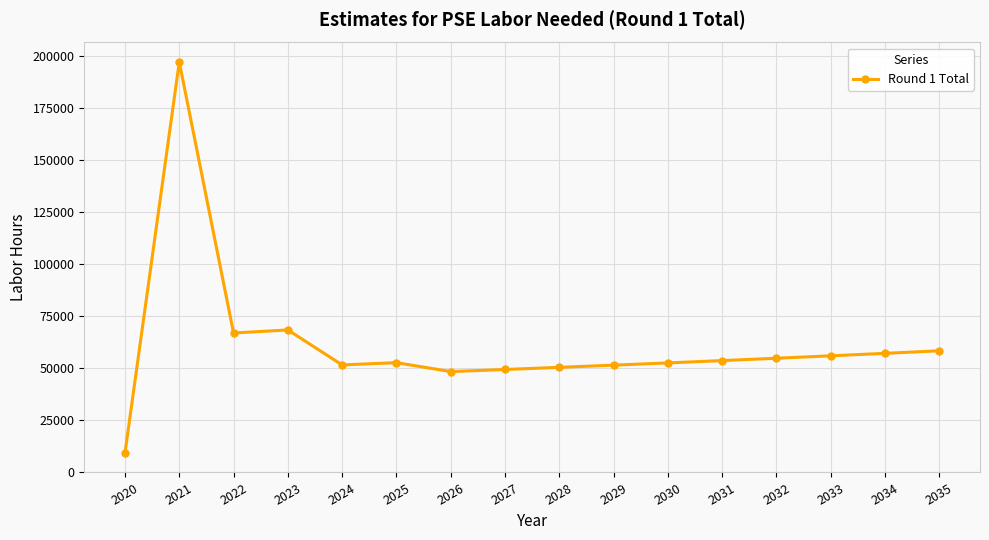

Between 2035 and 2020, which is larger?

2035